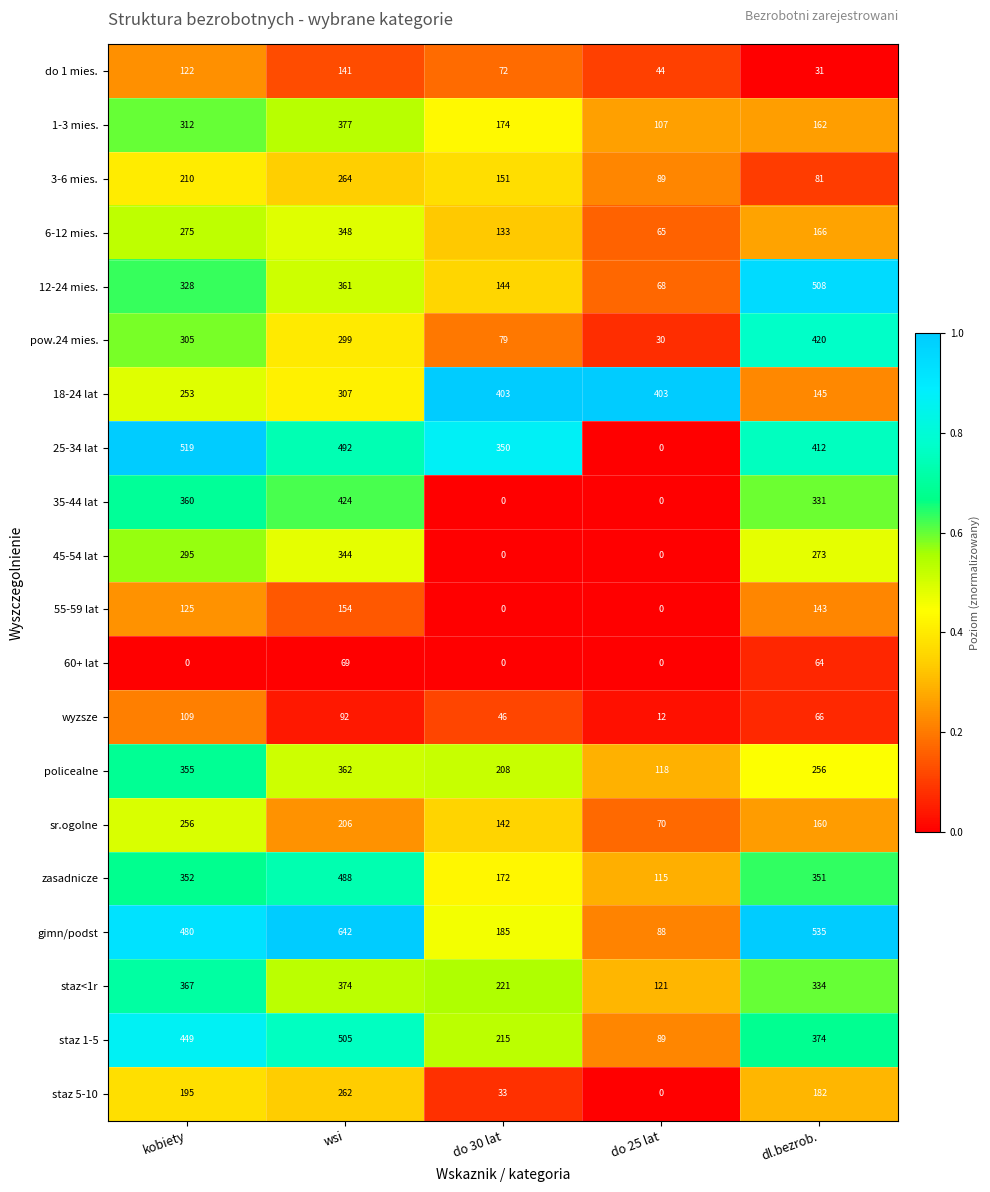

List the labels in order of sr.ogolne value, smallest first.

do 25 lat, do 30 lat, dl.bezrob., wsi, kobiety